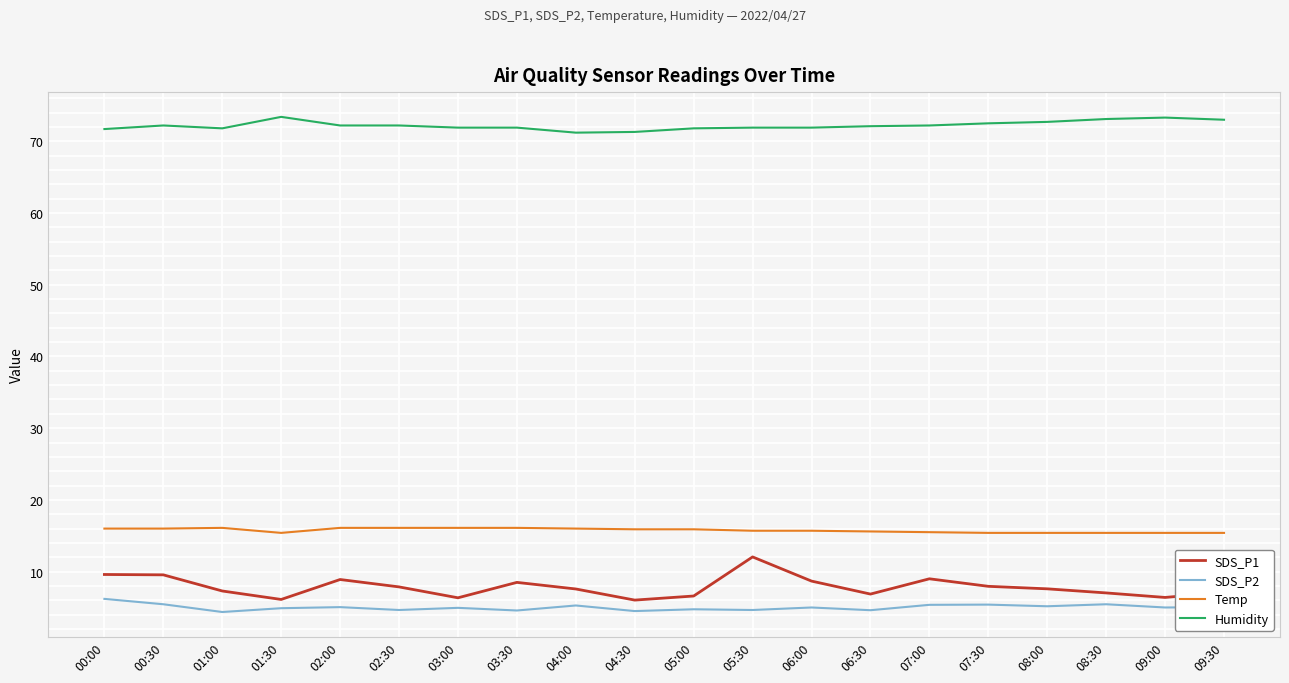

The value of Humidity at 01:00 is 101.6. True or false?

False